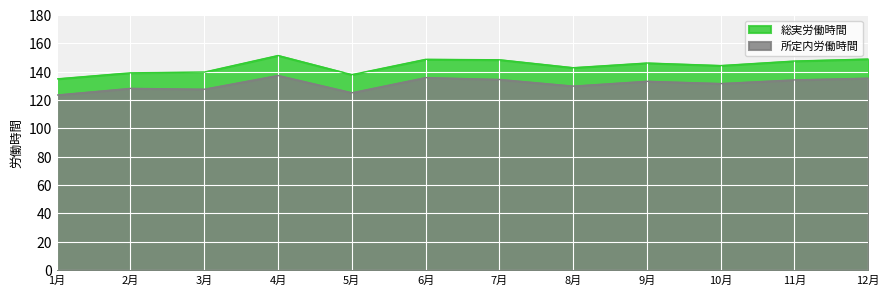

At which label does 総実労働時間 first exceed 146?

4月